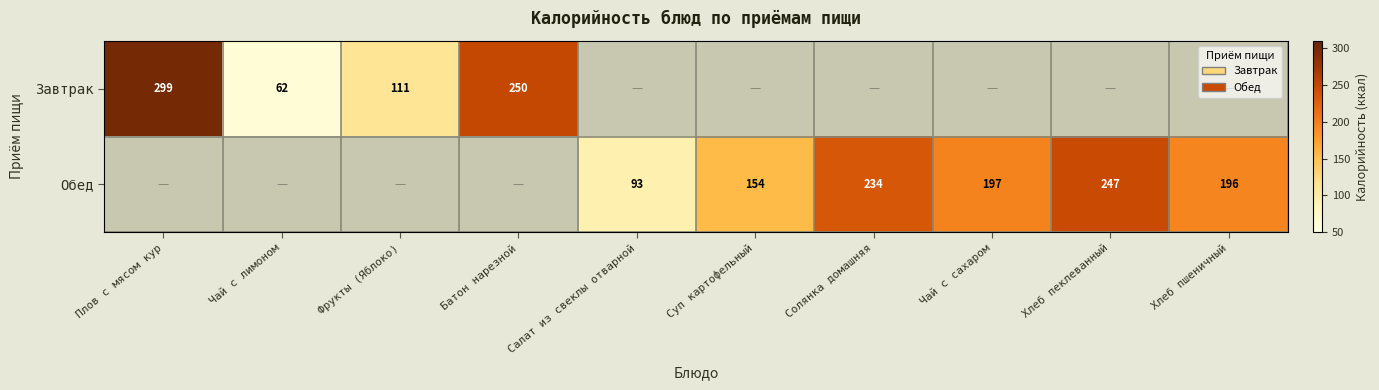

Is it true that Обед equals 295 at Хлеб пшеничный?

False